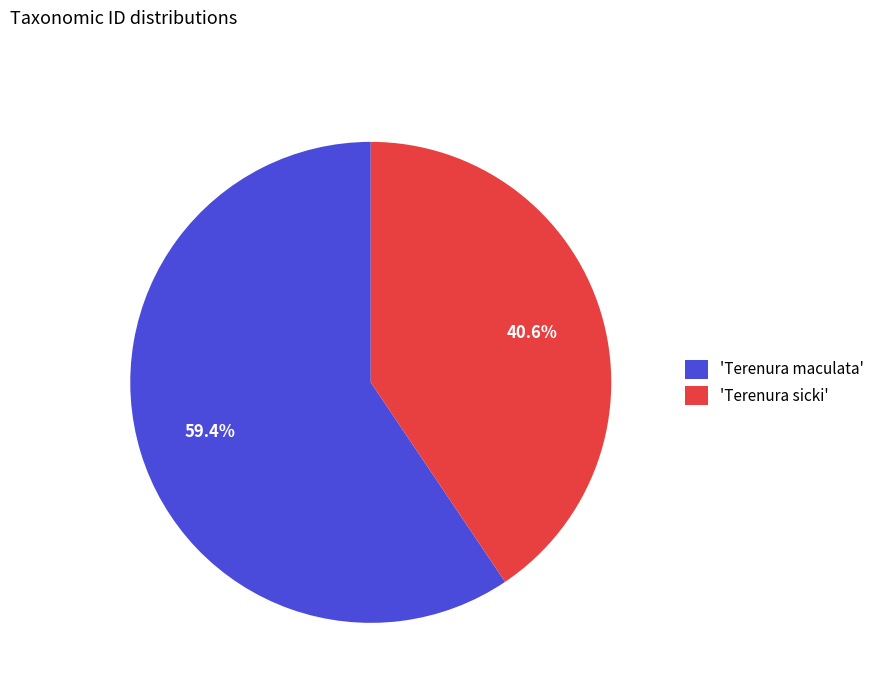

Do 'Terenura sicki' and 'Terenura maculata' together represent more than half of the pie?

Yes